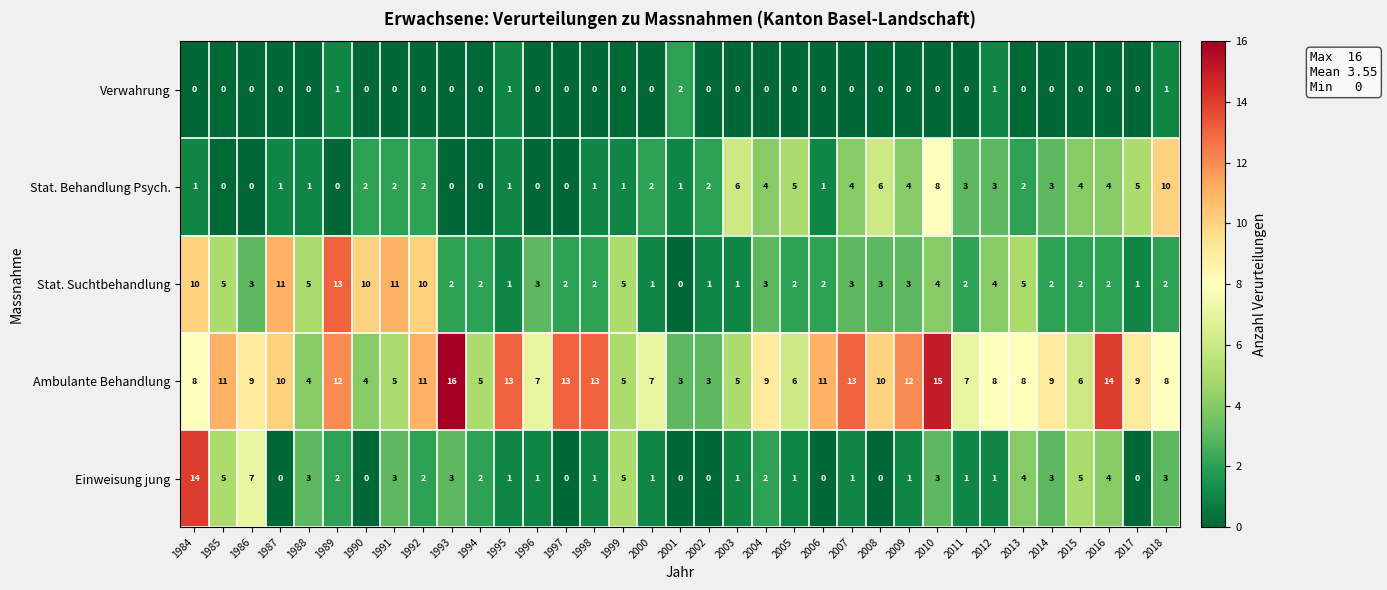

The value of Verwahrung at 1990 is 0. True or false?

True